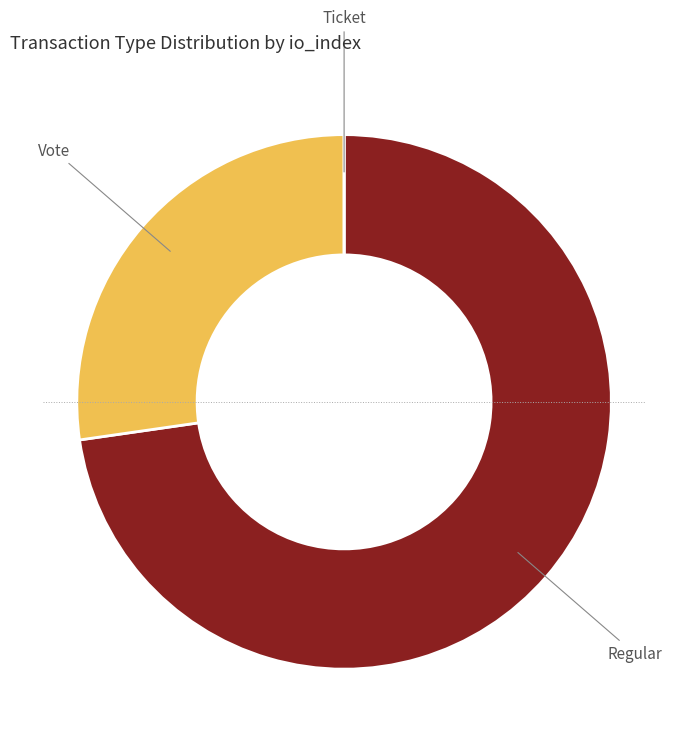

Is there a majority slice in this chart?

Yes